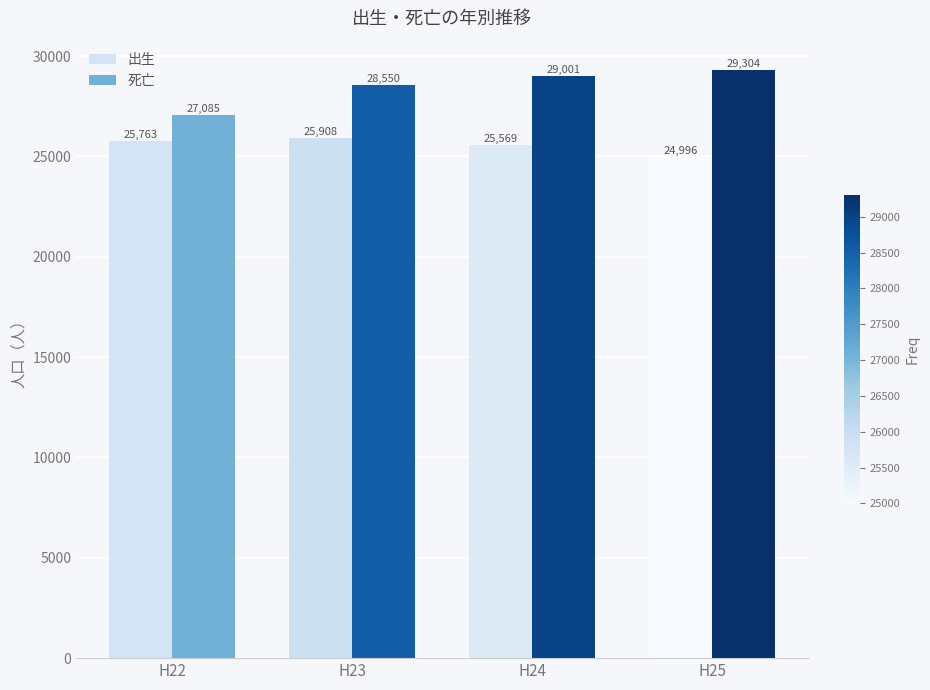

Which series has the largest range (max minus min)?

死亡